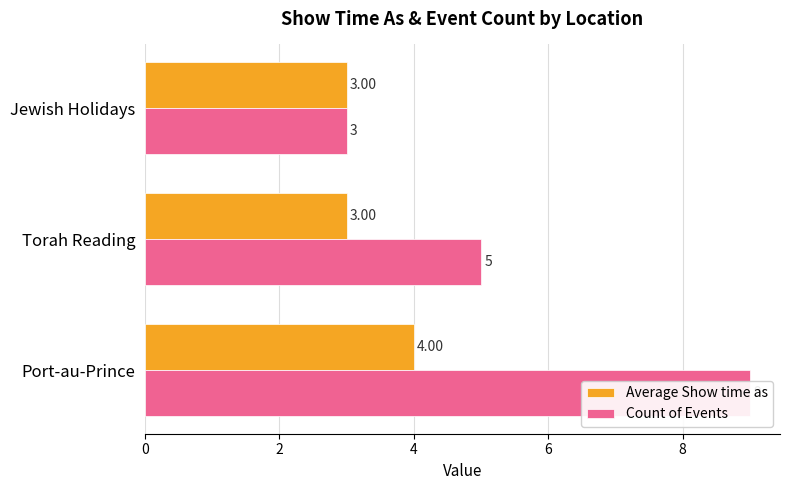

What is the smallest value displayed?

3